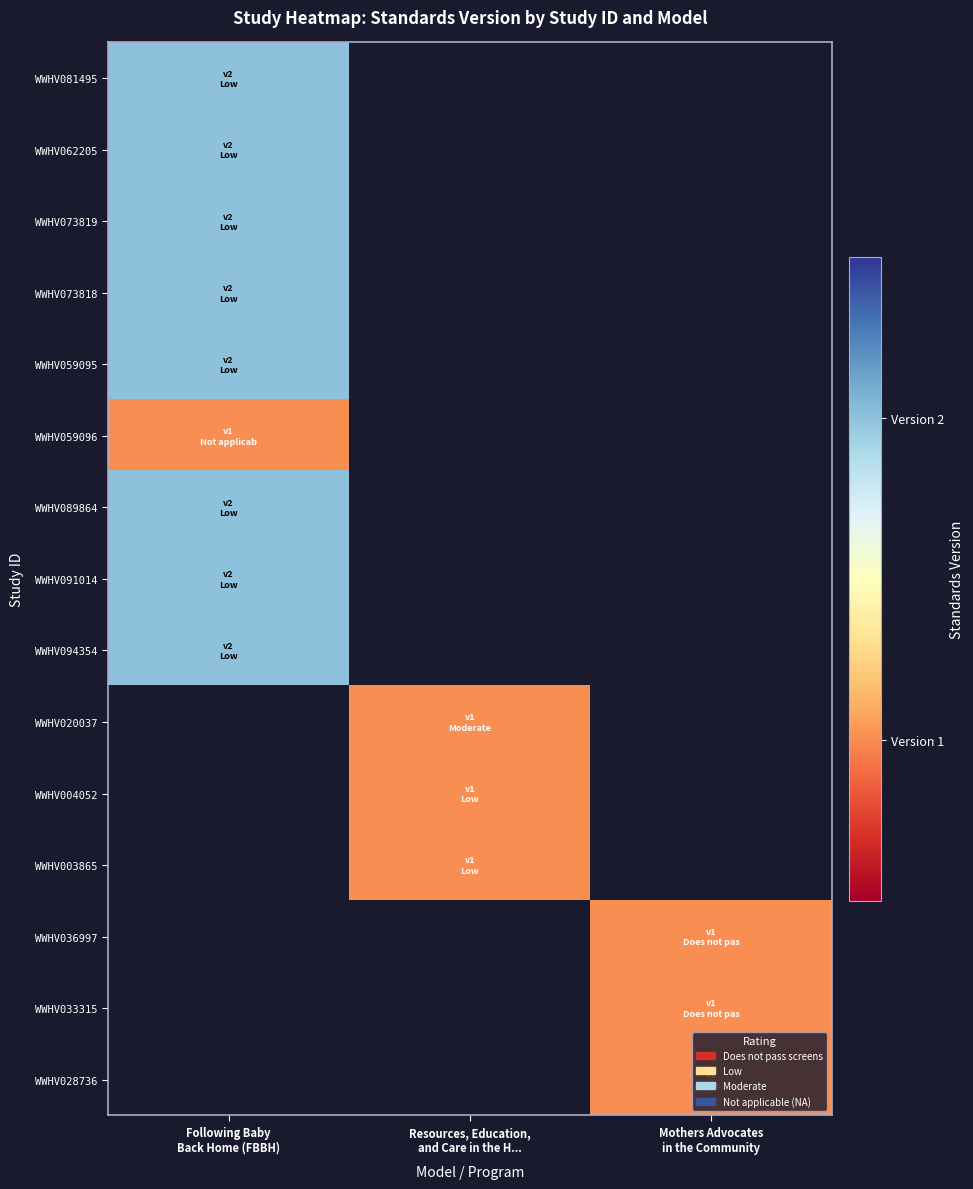

List the series in order of their peak value, highest first.

WWHV081495, WWHV062205, WWHV073819, WWHV073818, WWHV059095, WWHV089864, WWHV091014, WWHV094354, WWHV020037, WWHV004052, WWHV003865, WWHV036997, WWHV033315, WWHV028736, WWHV059096